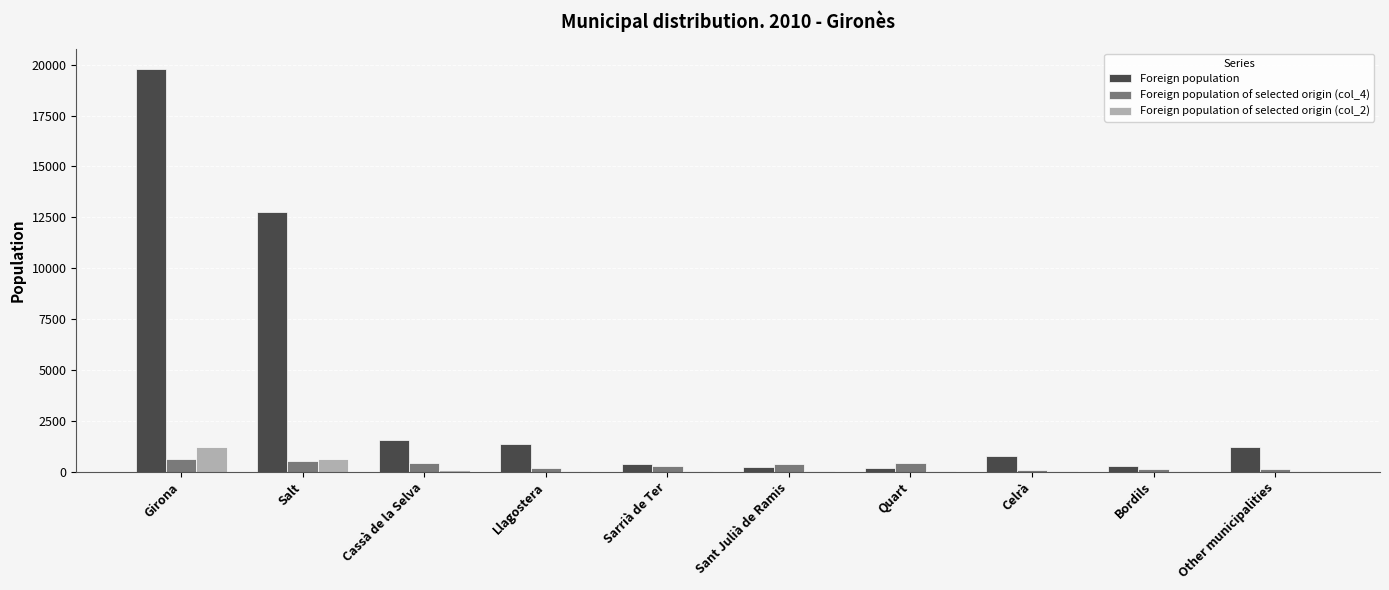

Read the Foreign population of selected origin (col_2) value at Llagostera.

26